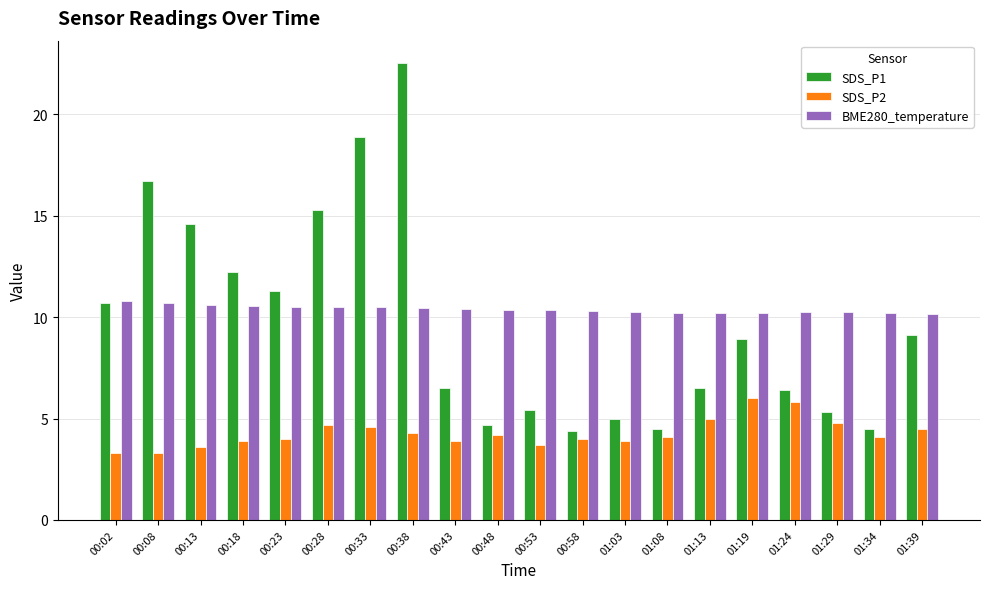

What is the value of the BME280_temperature bar at the 1st from the left?

10.8